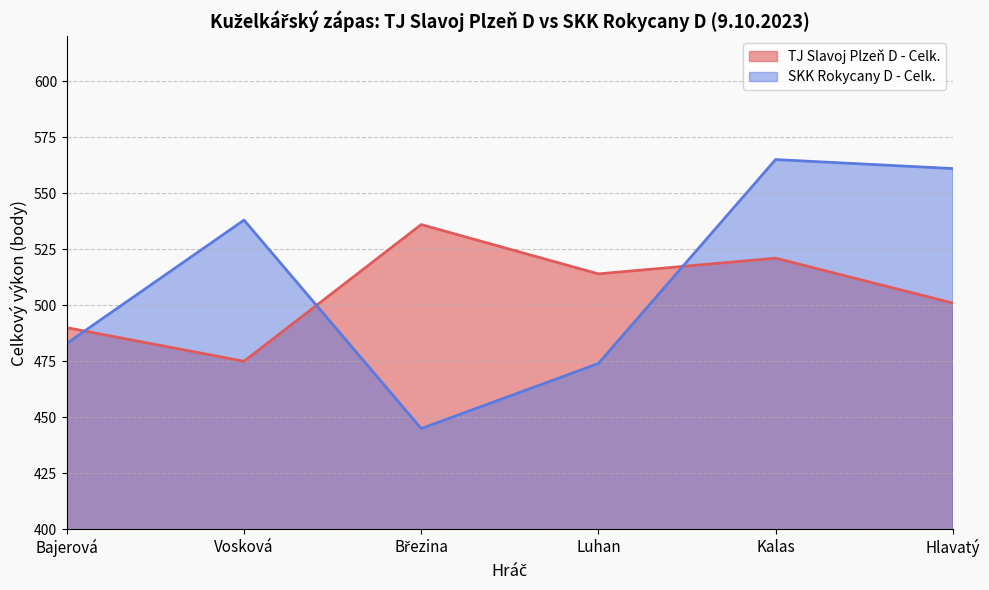

What is the minimum value for SKK Rokycany D - Celk.?

445